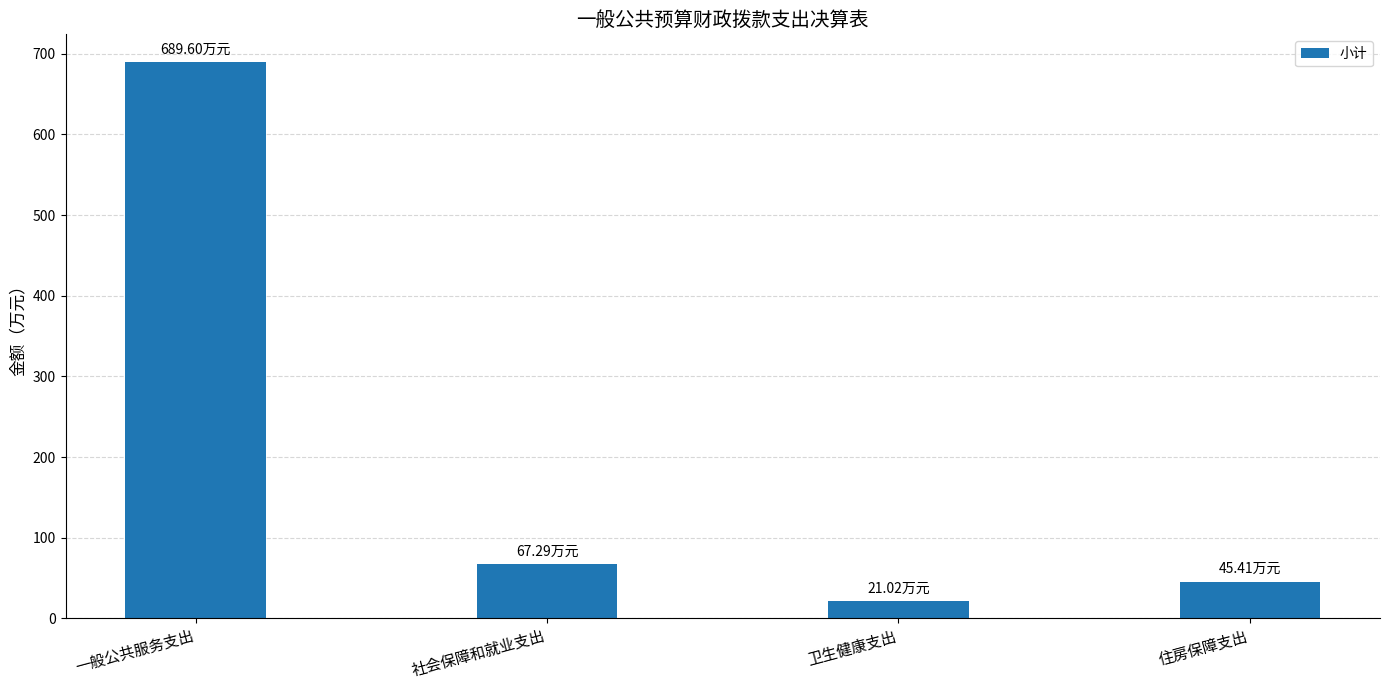

Which has a higher value, 一般公共服务支出 or 社会保障和就业支出?

一般公共服务支出